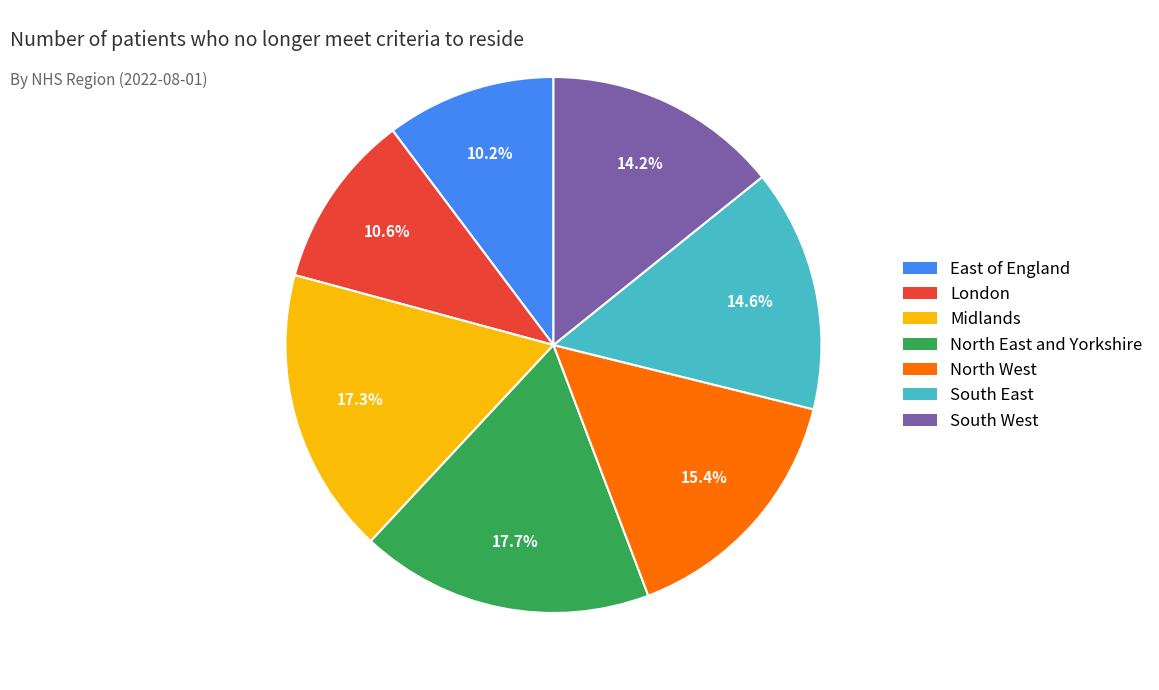

Combined, do South West and Midlands account for over 50%?

No